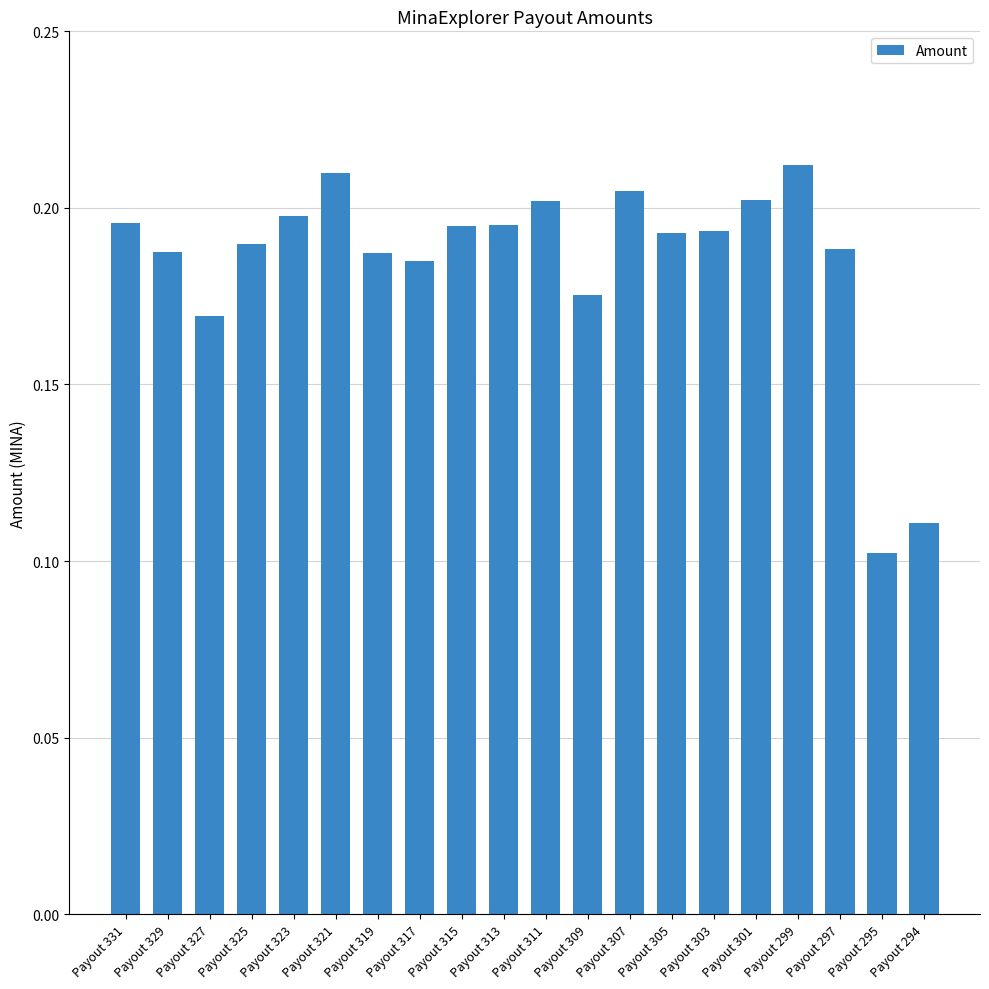

The chart shows a value of 0.0 at Payout 301. True or false?

False